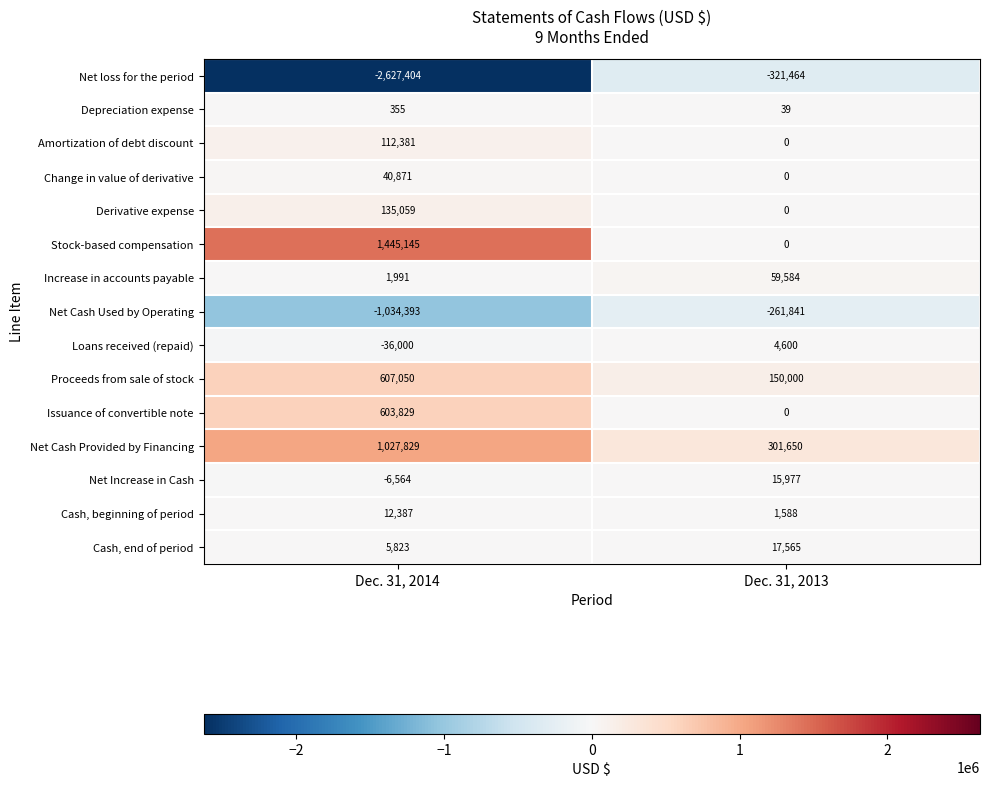

What is the sum of the Proceeds from sale of stock values at Dec. 31, 2013 and Dec. 31, 2014?

757050